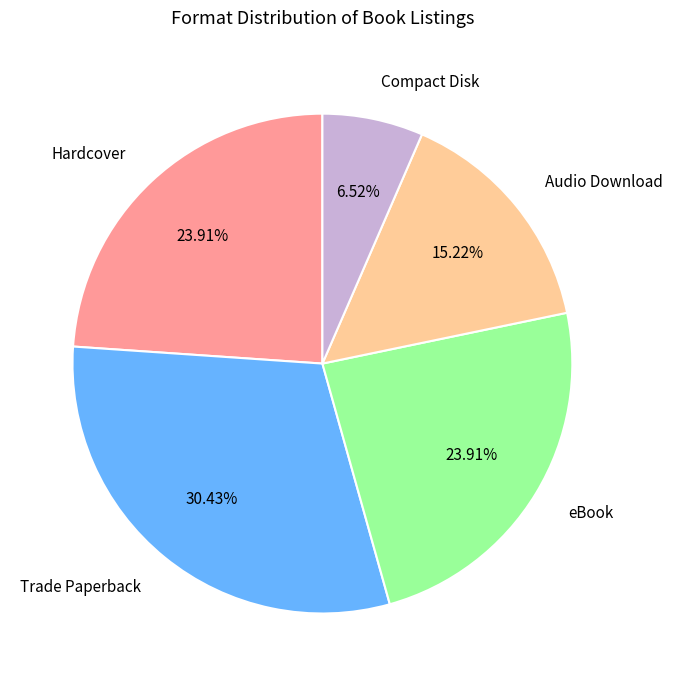

Is there a majority slice in this chart?

No